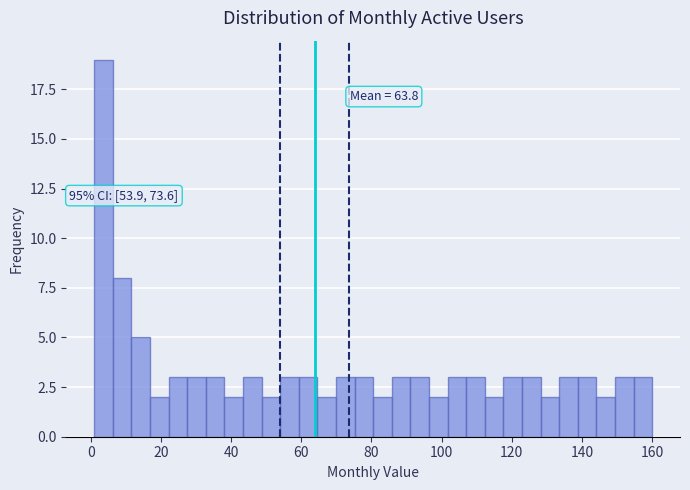

Around what value on the x-axis is the tallest bar? Give the approximate position of its centre, as read against the axis.

4